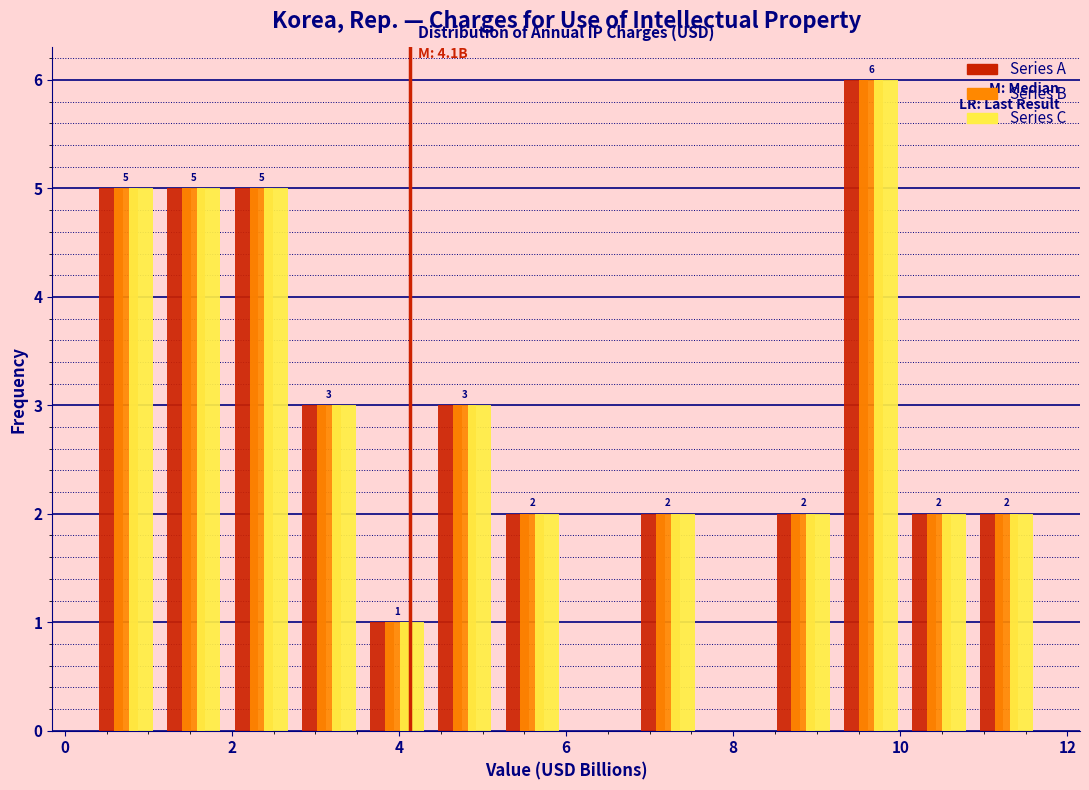

In the Series A series, which range on the x-axis has the tallest bar?

9.2 to 10.0